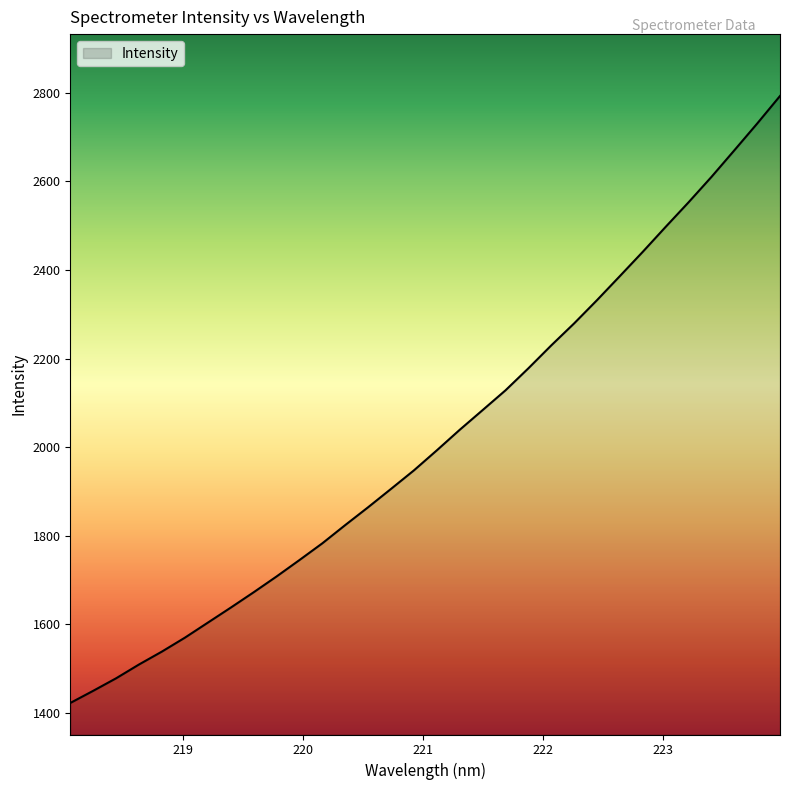

What is the greatest value displayed?

2792.6